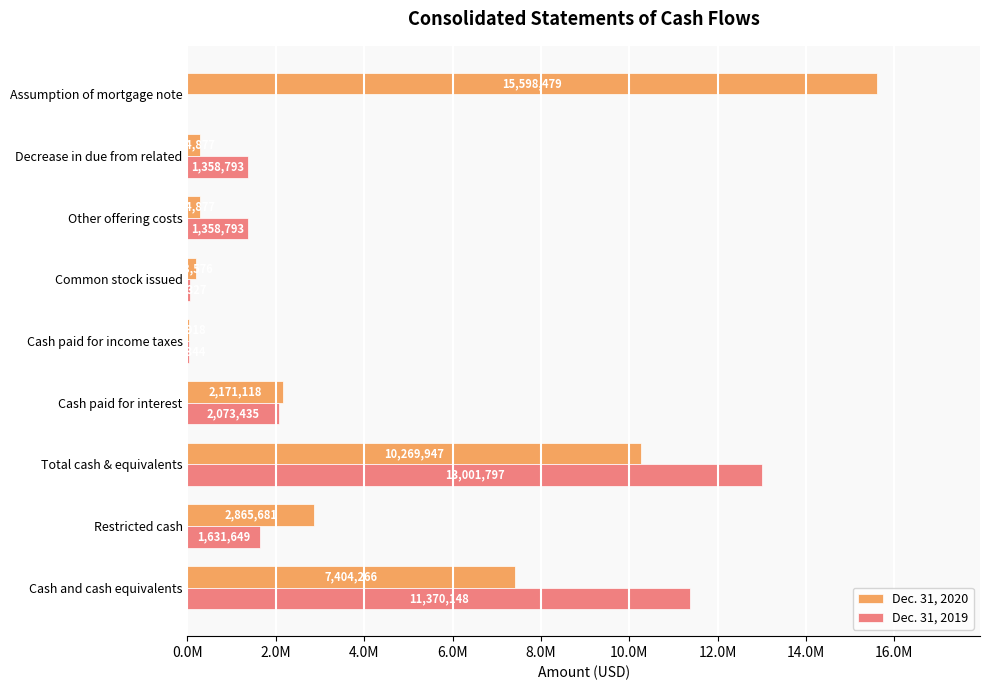

What is the average value of the Dec. 31, 2020 series?

4341415